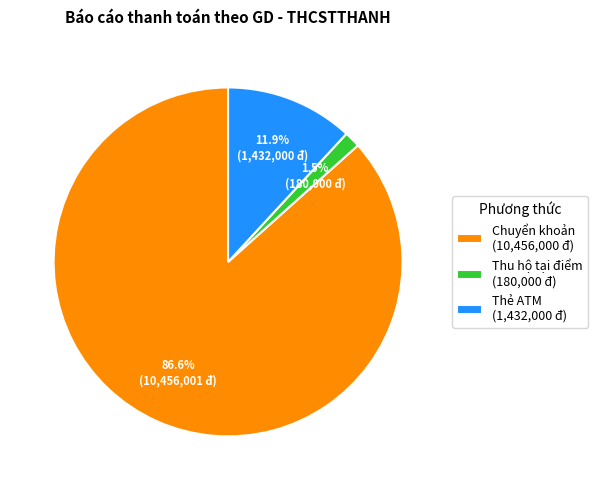

Combined, do Thẻ ATM (1,432,000 đ) and Thu hộ tại điểm (180,000 đ) account for over 50%?

No